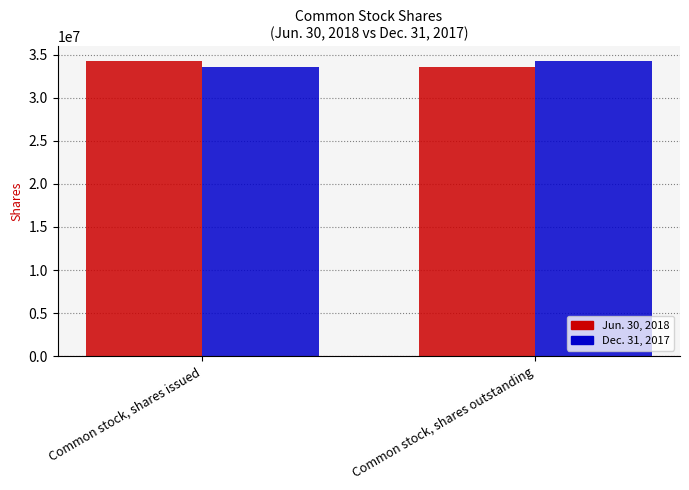

What is the greatest value displayed?

34260205